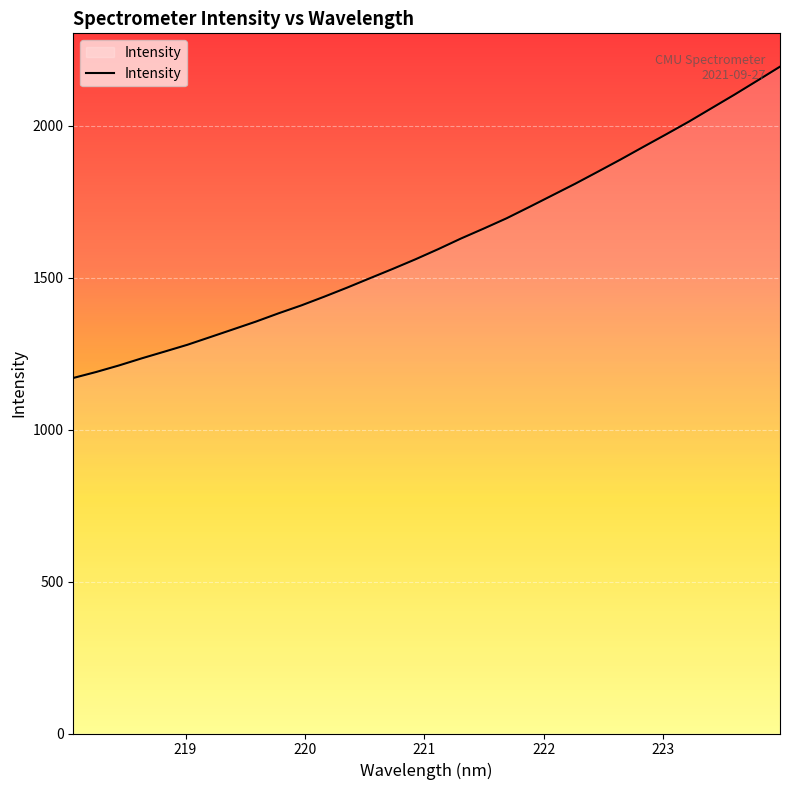

What is the minimum value shown in the chart?

1169.6